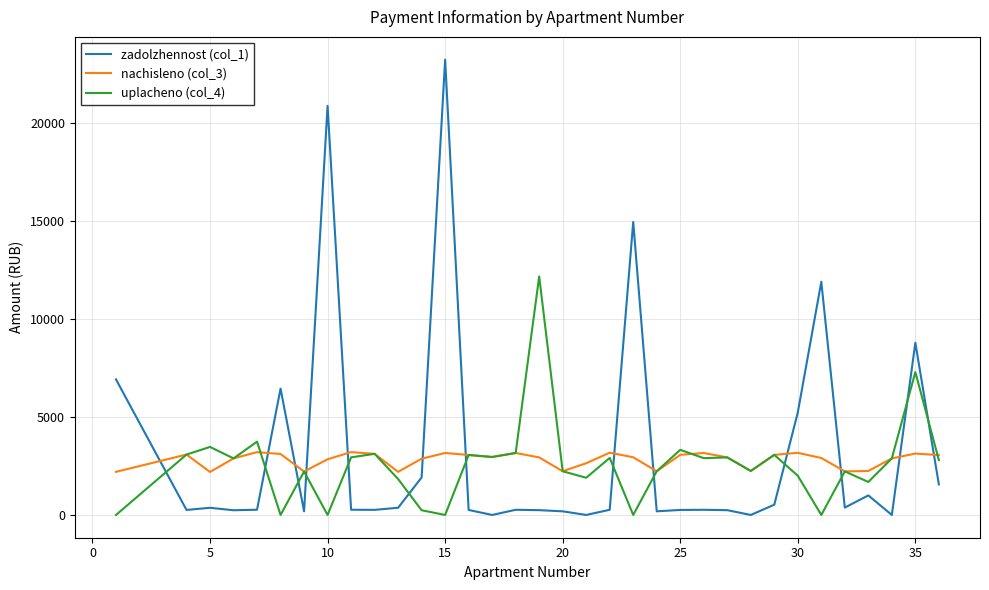

Which series ends up on top after the final intersection of zadolzhennost (col_1) and uplacheno (col_4)?

uplacheno (col_4)